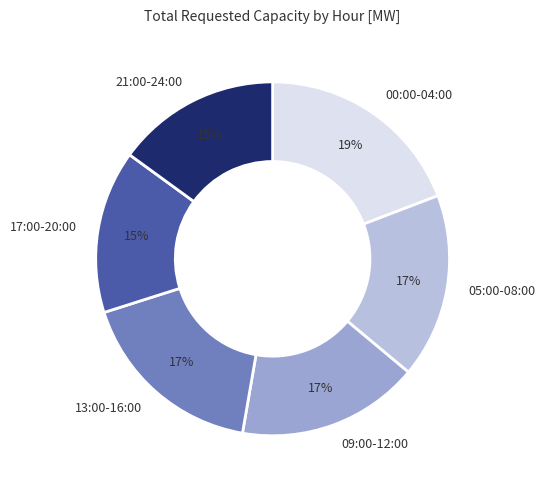

To the nearest percent, what is the average slice percentage?

17%